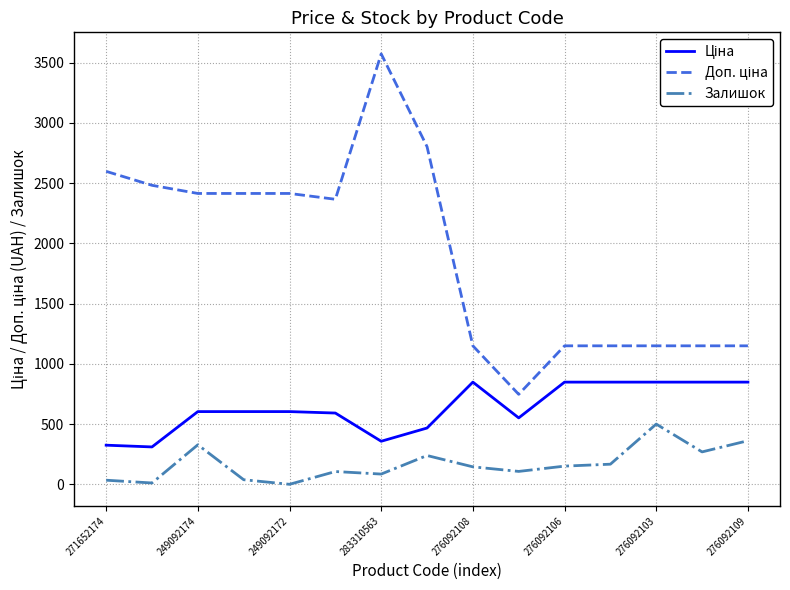

What is the difference between the maximum and minimum values in the Залишок series?

500.0